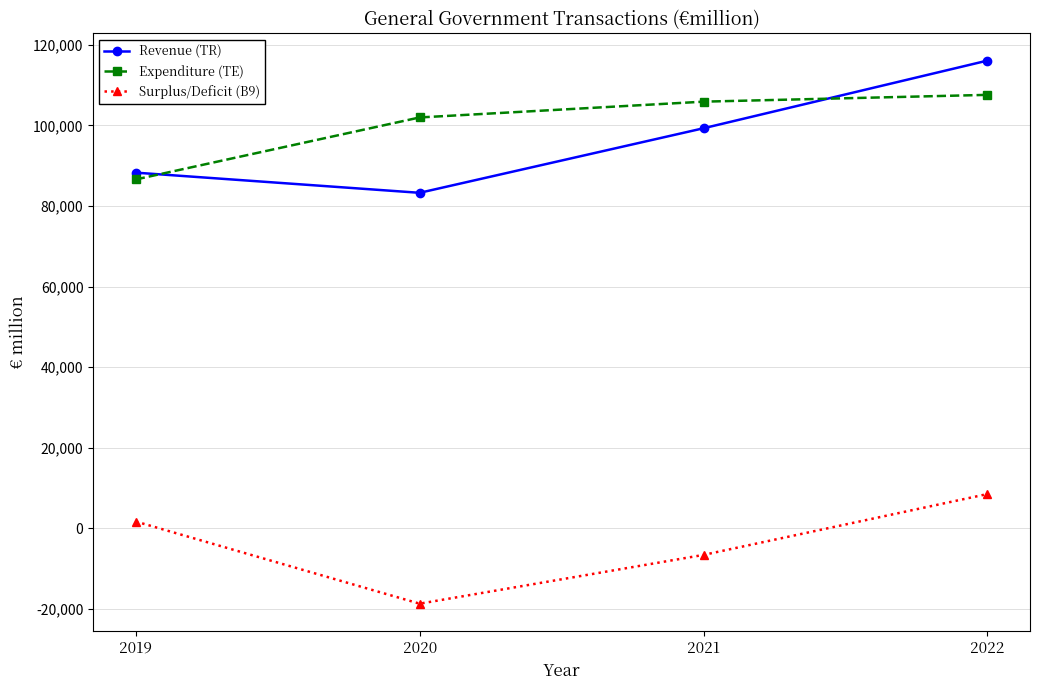

What is the spread (max minus min) of values at 2022?

107576